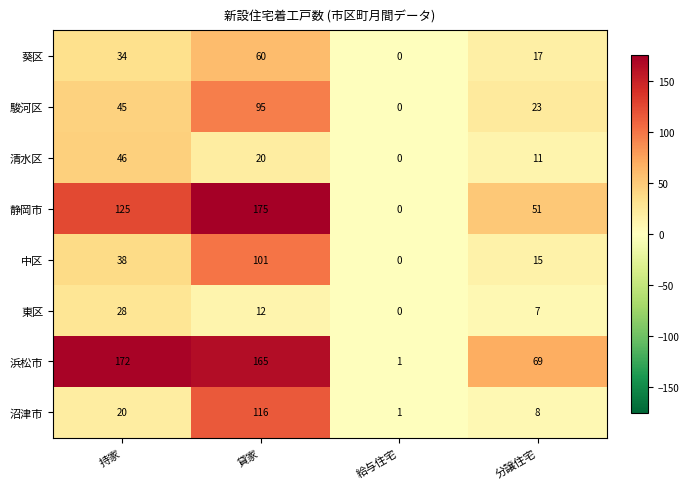

Rank the series by their maximum value, from highest to lowest.

静岡市, 浜松市, 沼津市, 中区, 駿河区, 葵区, 清水区, 東区